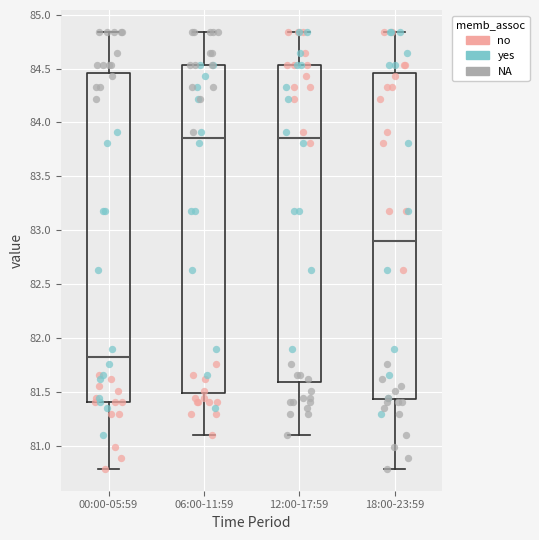

Reading left to right, read every box against the y-axis: the position of its median line, the range the box covers, and the ends of its whiskers. The values are not printed on the chart, so give them approximately, as read against the axis.

00:00-05:59: median 81.85, box 81.40 to 84.45, whiskers 80.80 to 84.85
06:00-11:59: median 83.85, box 81.50 to 84.55, whiskers 81.10 to 84.85
12:00-17:59: median 83.85, box 81.60 to 84.55, whiskers 81.10 to 84.85
18:00-23:59: median 82.90, box 81.45 to 84.45, whiskers 80.80 to 84.85